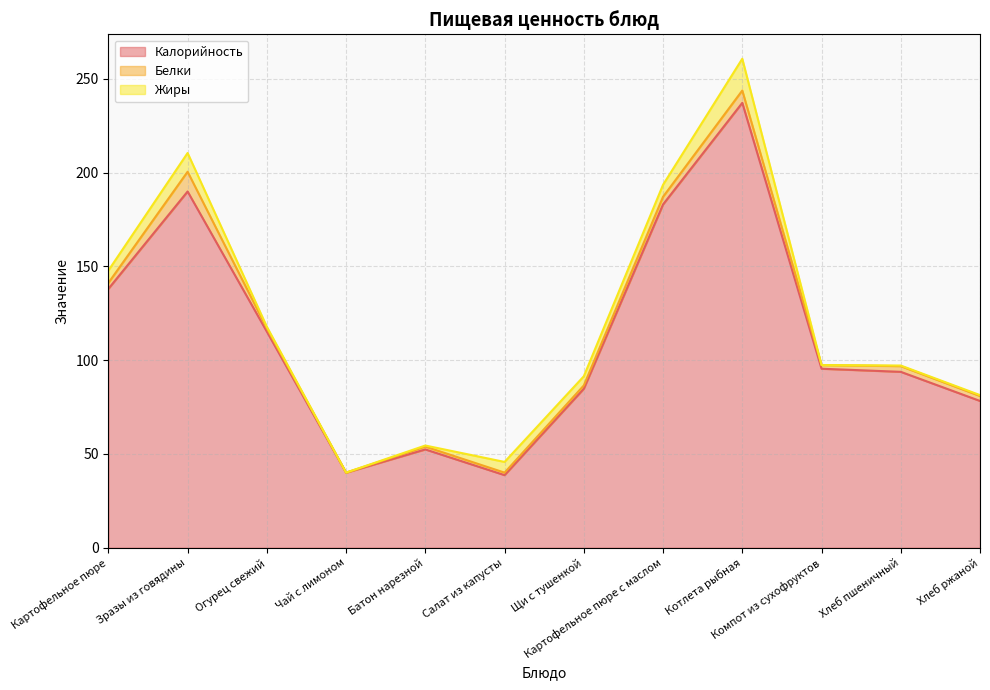

Is the value of Калорийность at Огурец свежий greater than the value of Жиры at Чай с лимоном?

Yes